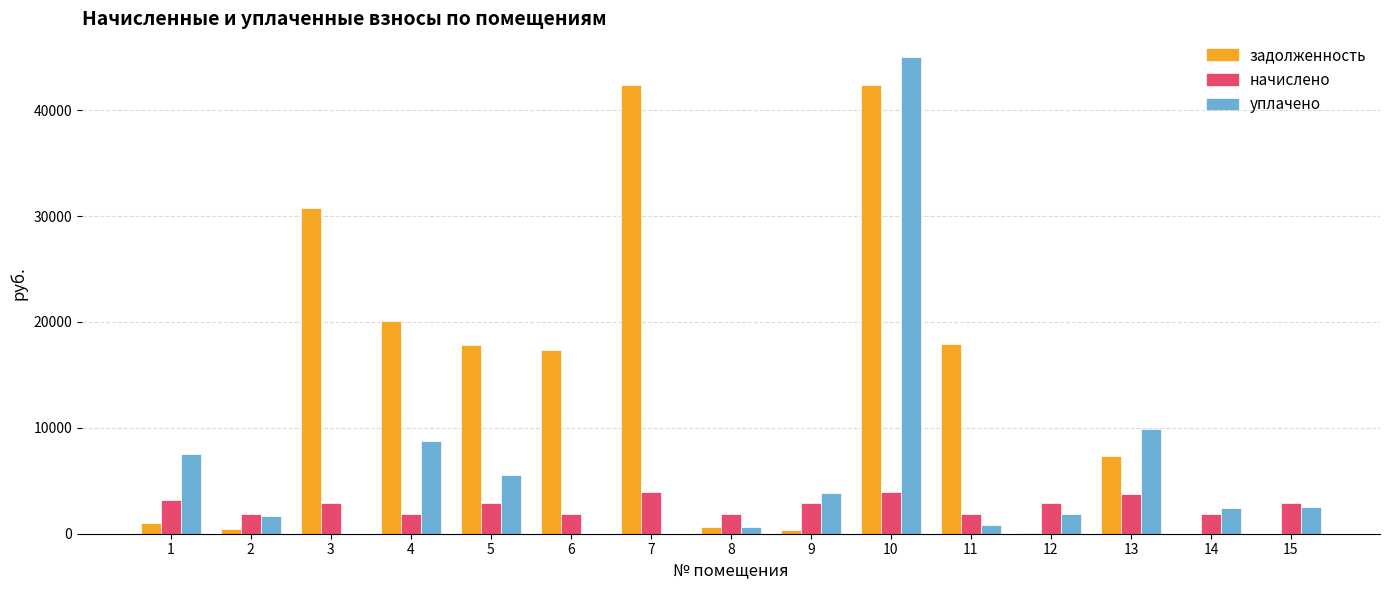

How many groups of bars are there?

15